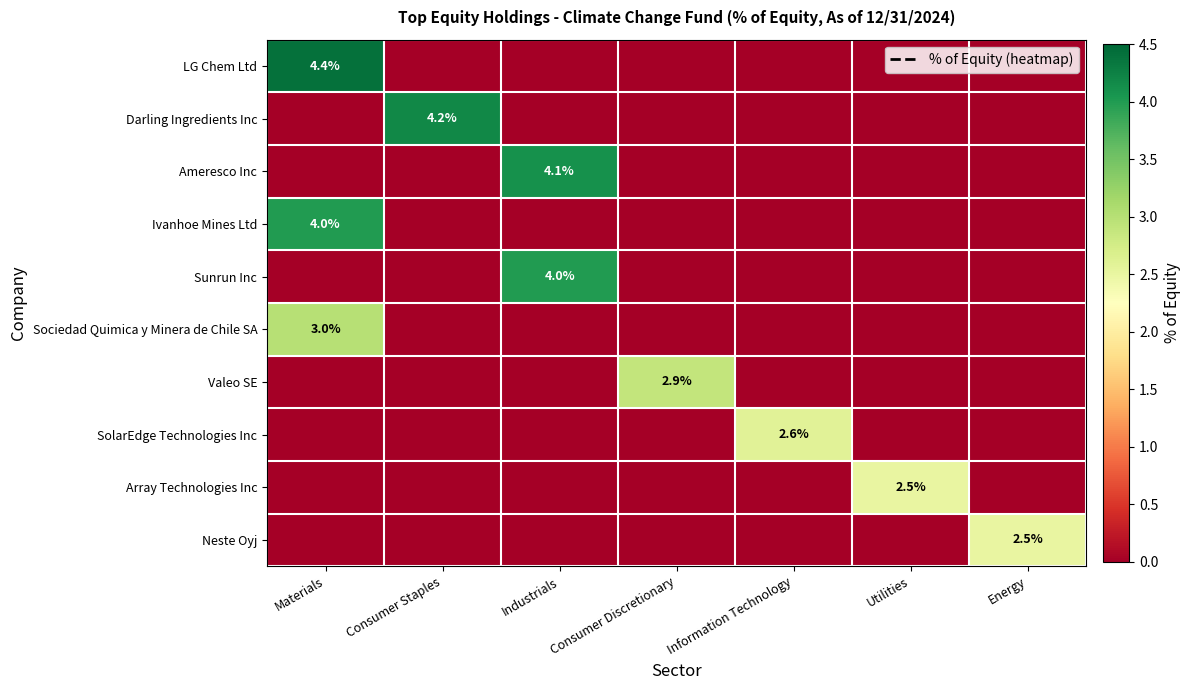

The Ivanhoe Mines Ltd series shows 5.5 at Materials. True or false?

False